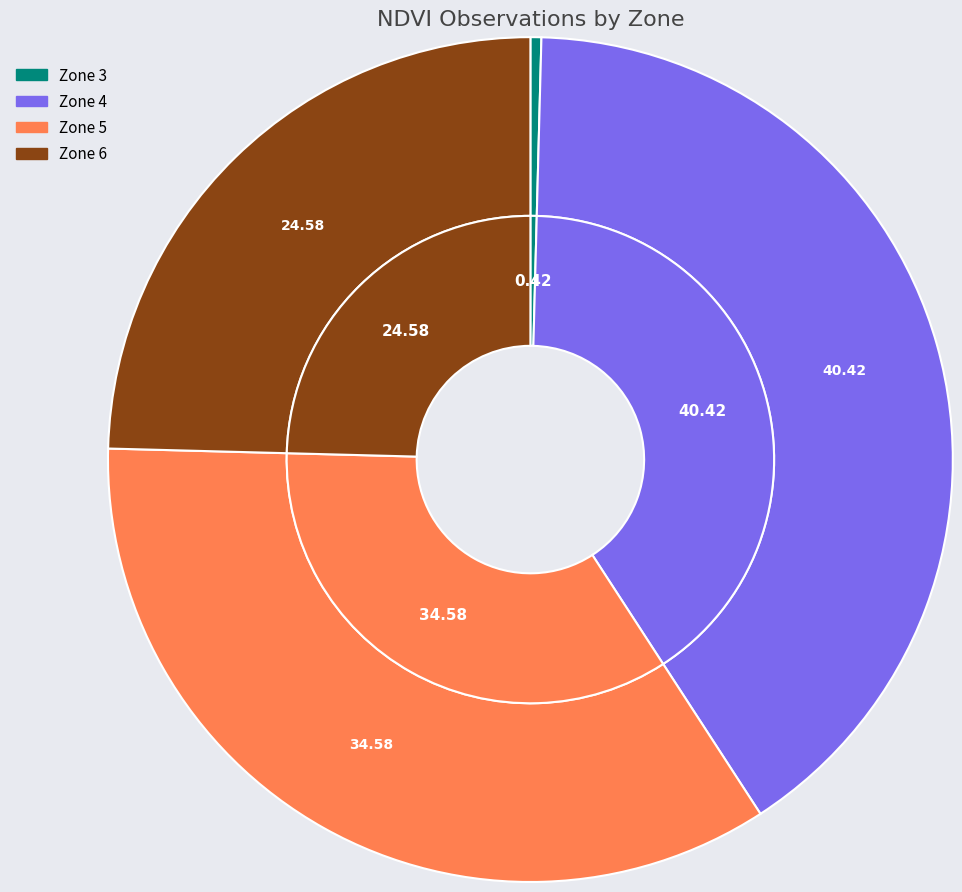

To the nearest percent, what is the difference between the Zone 3 and Zone 6 slice percentages?

24%